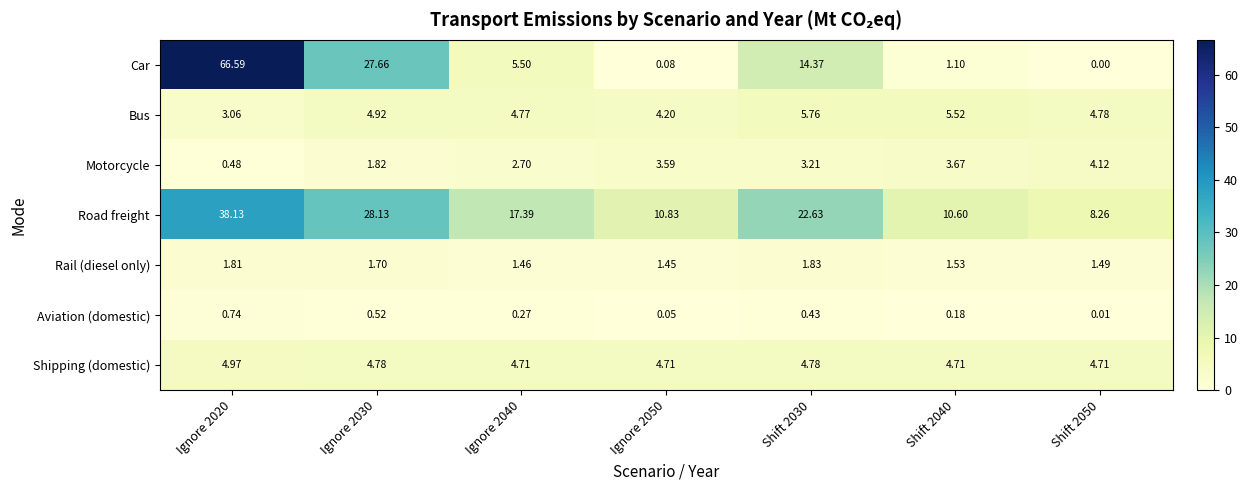

Which series has the largest total across all categories?

Road freight